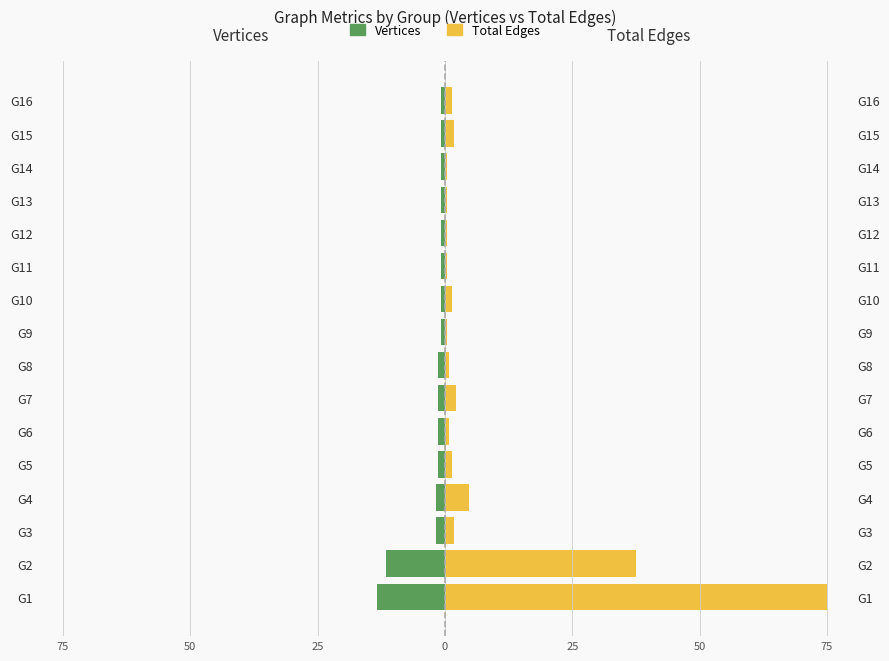

What is the difference between the maximum and minimum values in the Vertices series?

12.5